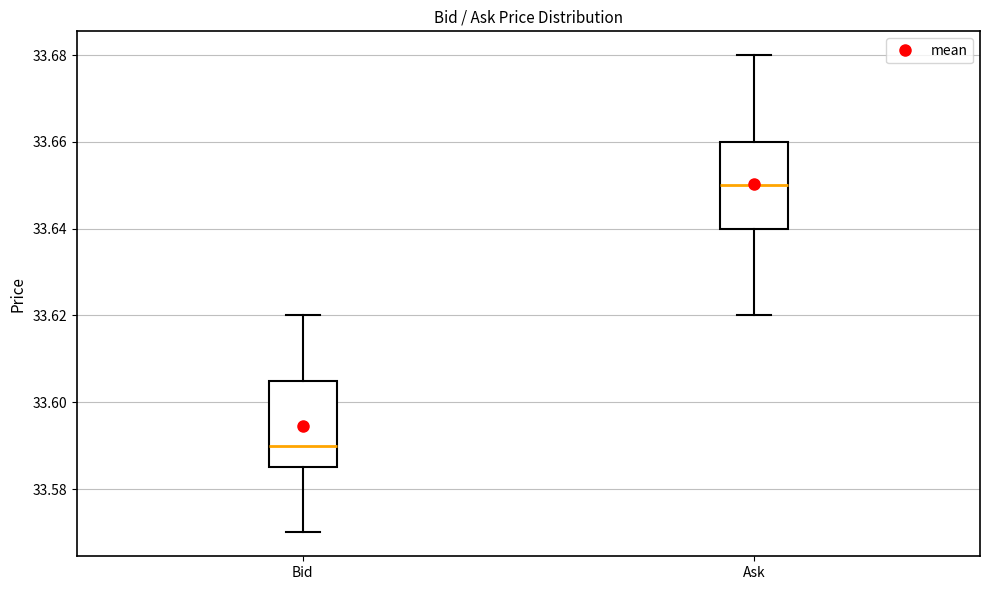

Which box has the lowest median line?

Bid